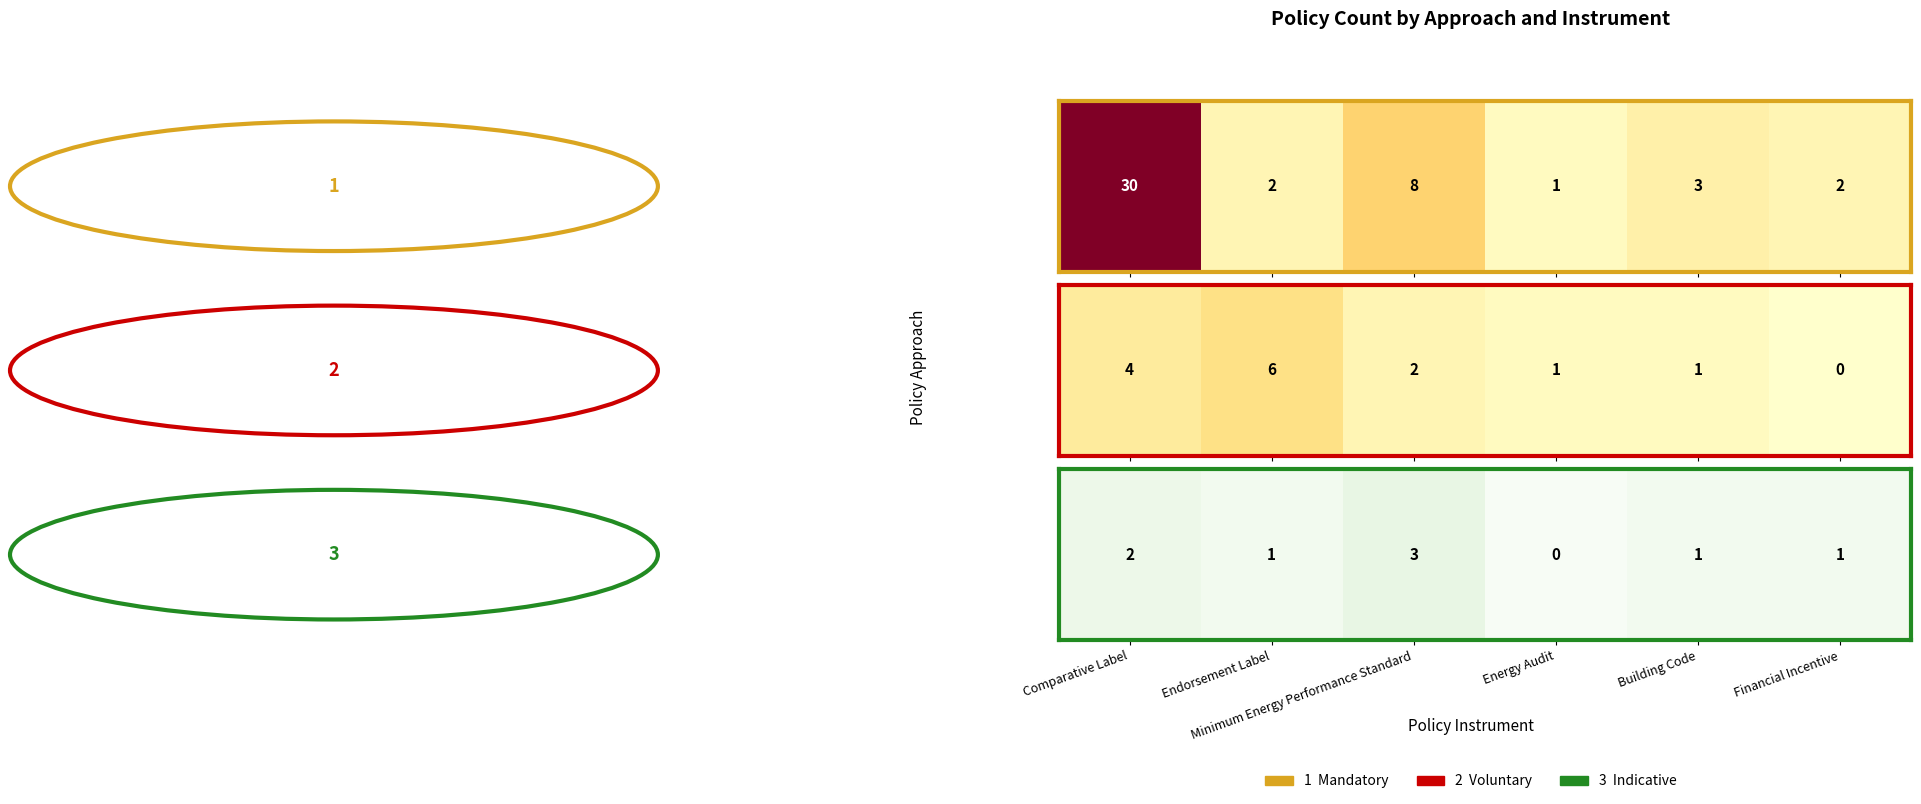

Approximately how many times larger is the value at Minimum Energy Performance Standard compared to Financial Incentive?

3.0